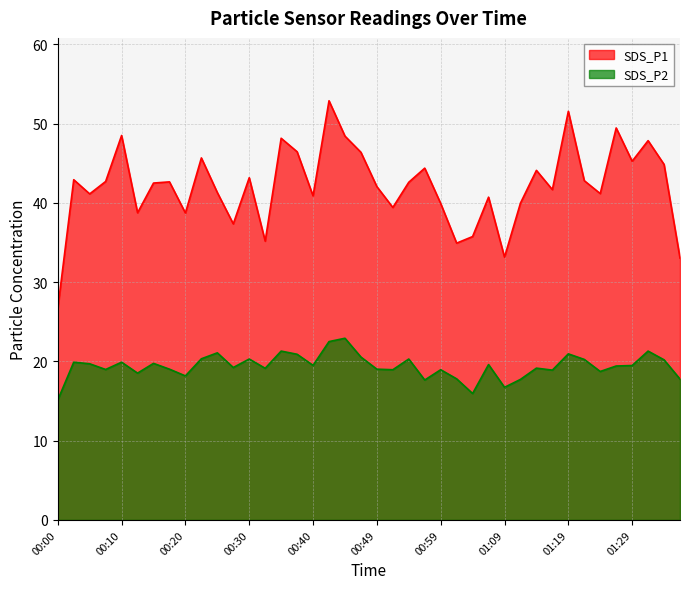

At how many categories does at least one series exceed 43?

15